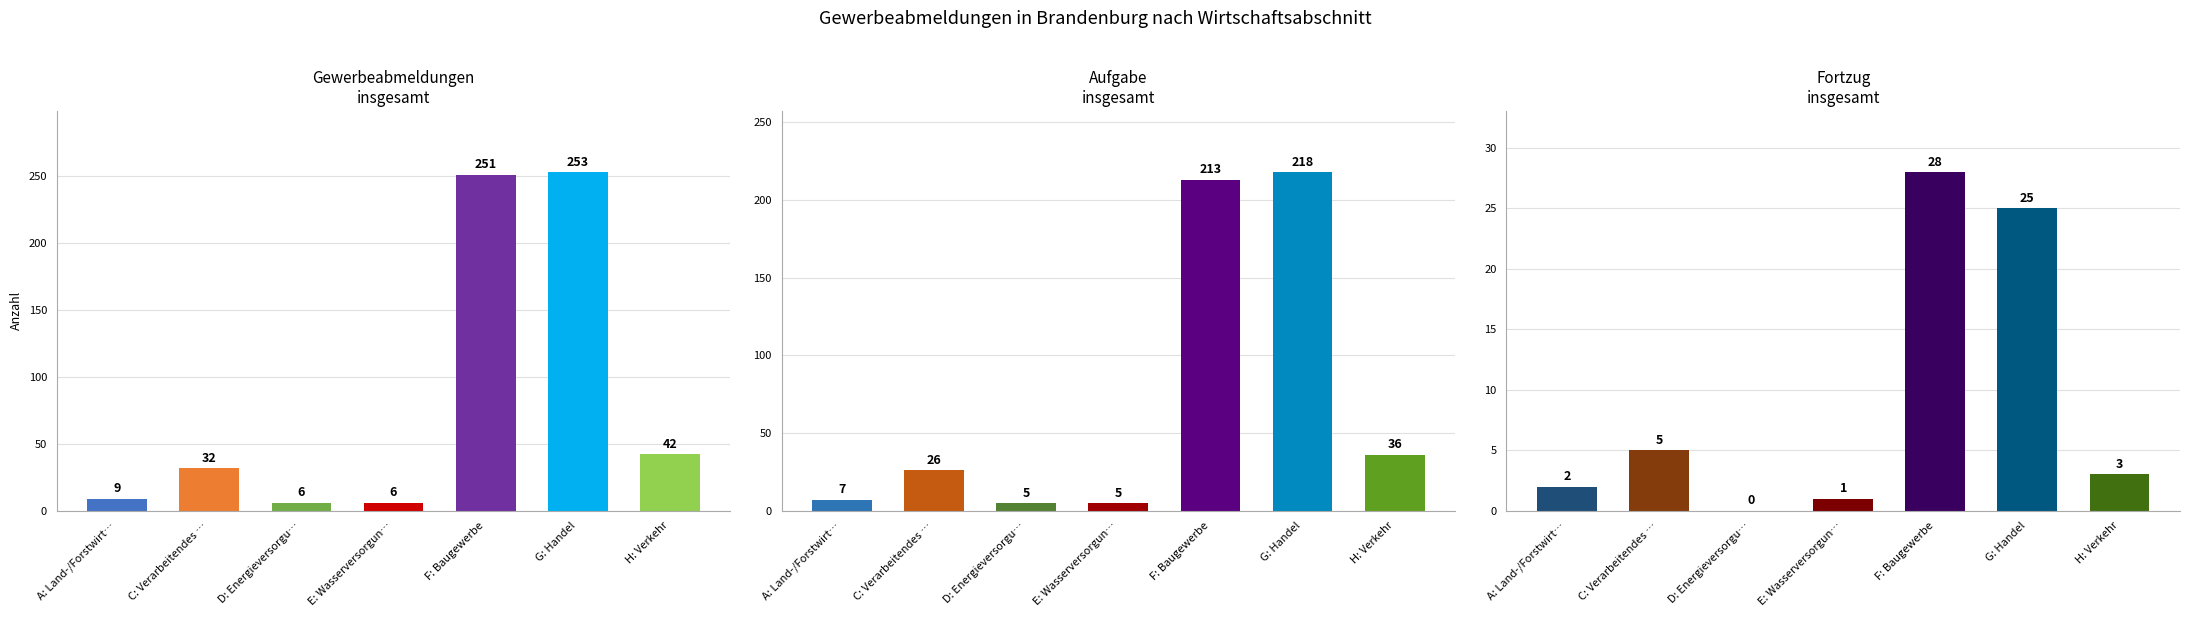

Which category has the lowest value in the Fortzug insgesamt series?

D: Energieversorgu…